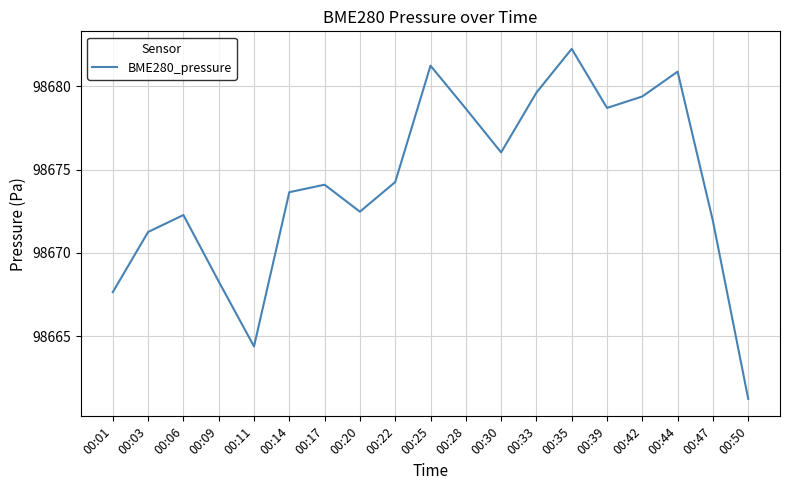

Which has a higher value, 00:01 or 00:25?

00:25